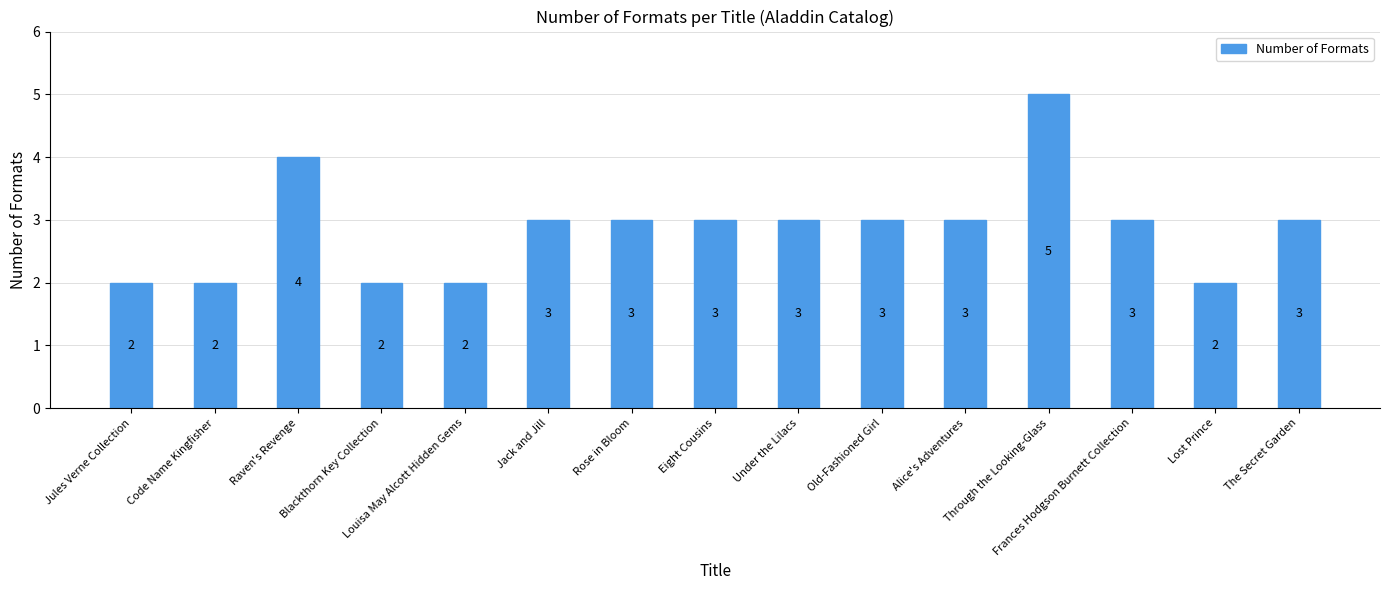

What is the sum of all values?

43